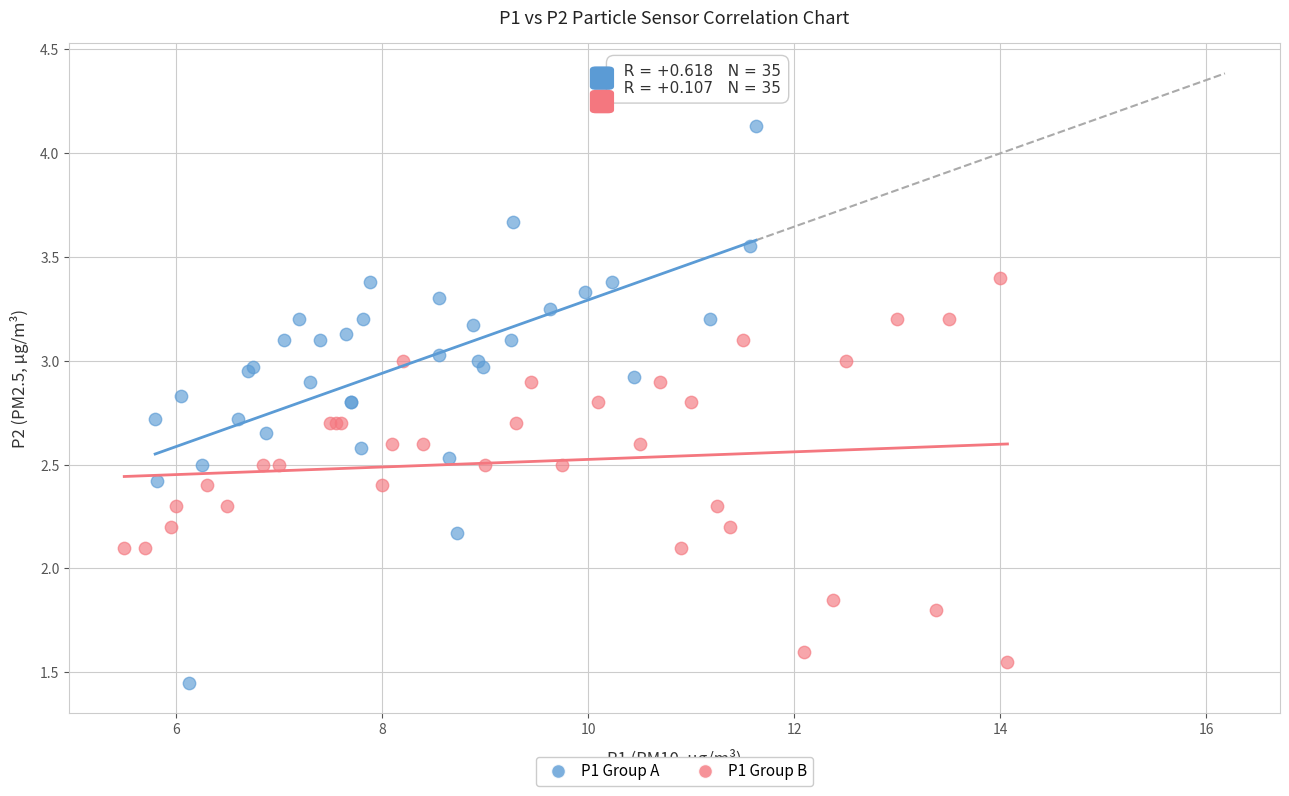

Which series has the widest spread of Y values?

P1 Group A